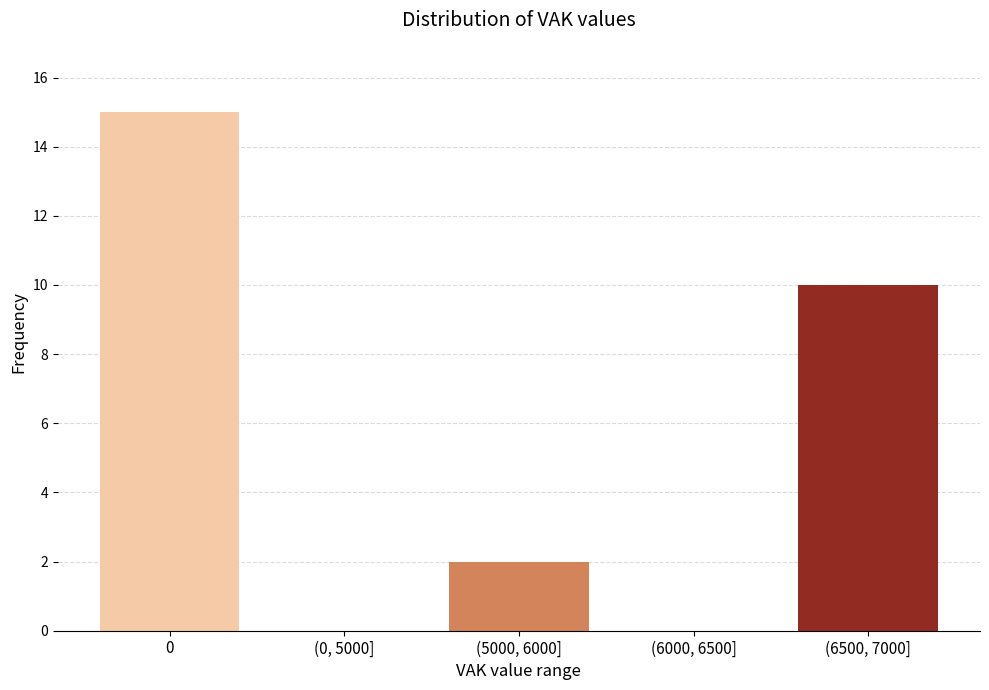

Reading left to right, transcribe all the data shown in this chart.

0=15	(0, 5000]=0	(5000, 6000]=2	(6000, 6500]=0	(6500, 7000]=10